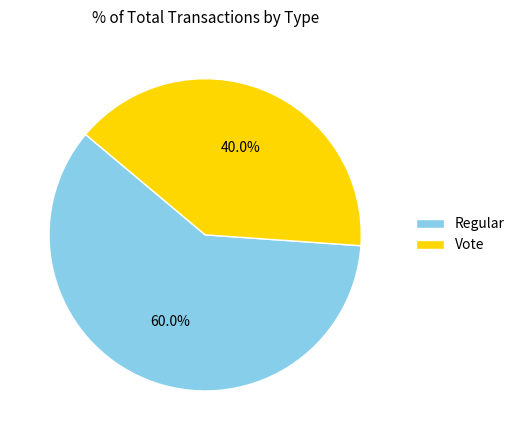

Combined, do Vote and Regular account for over 50%?

Yes